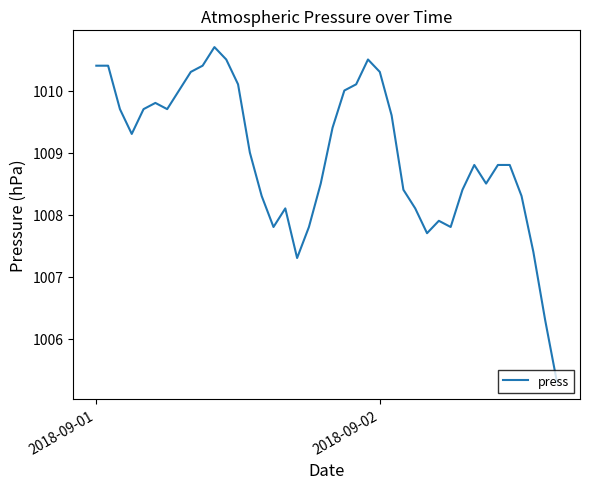

What is the maximum value shown in the chart?

1010.7